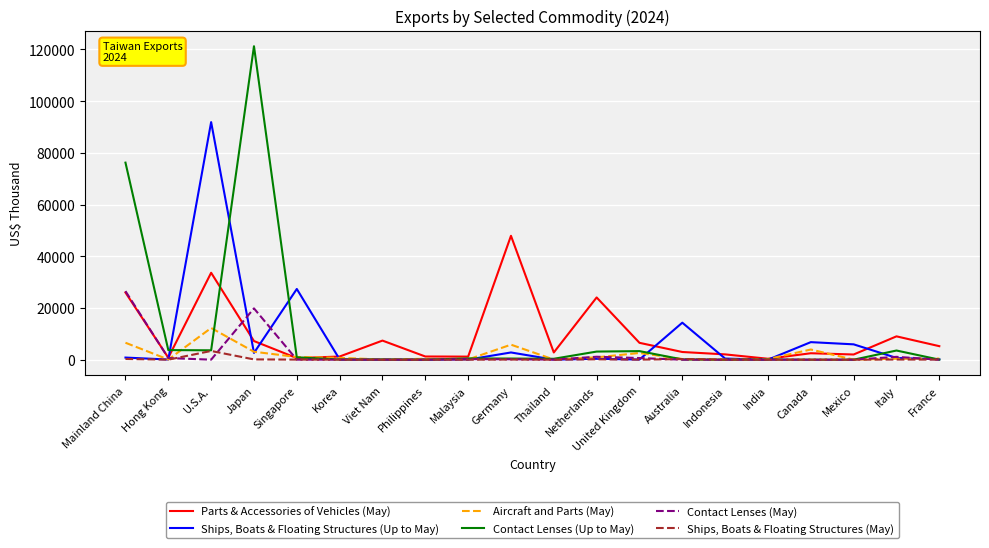

Is the value of Ships, Boats & Floating Structures (Up to May) at Mexico greater than the value of Ships, Boats & Floating Structures (May) at Italy?

Yes